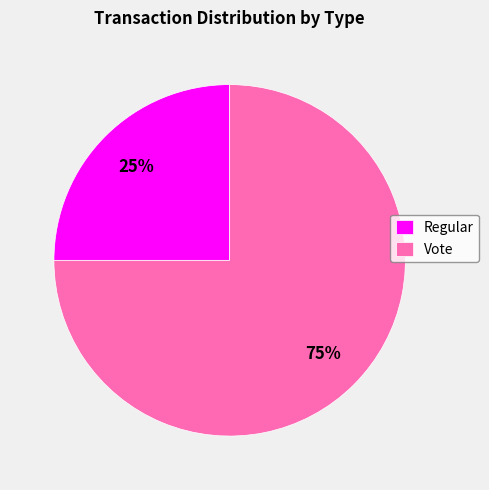

Does Vote represent more than half of the total?

Yes